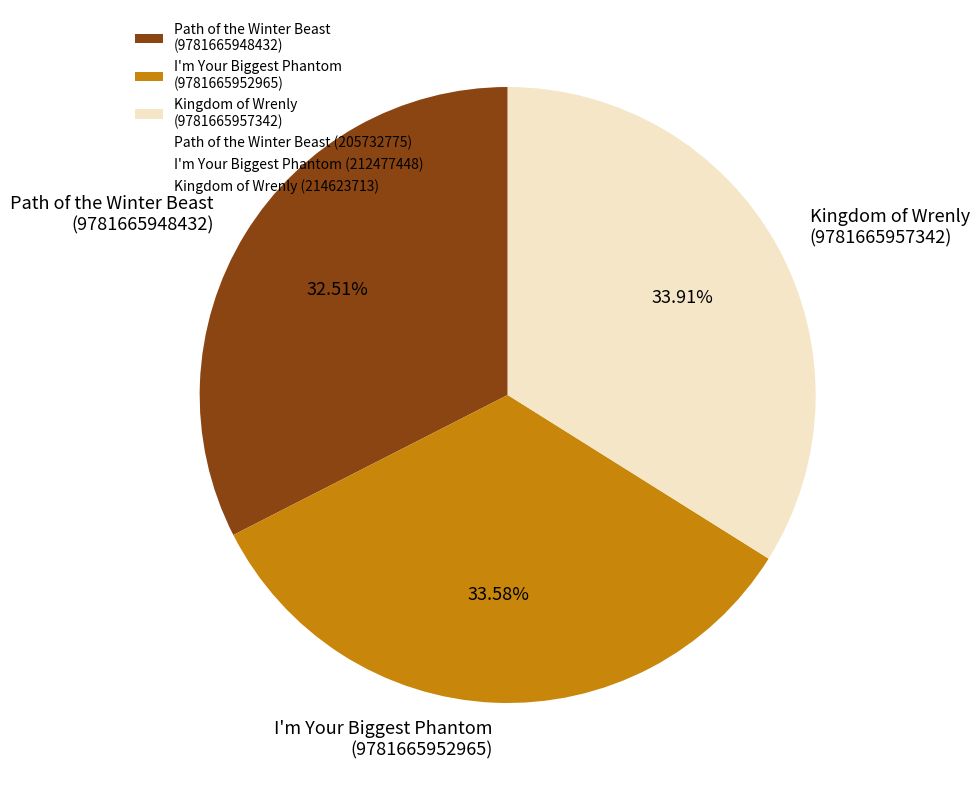

Do Path of the Winter Beast (9781665948432) and I'm Your Biggest Phantom (9781665952965) together represent more than half of the pie?

Yes